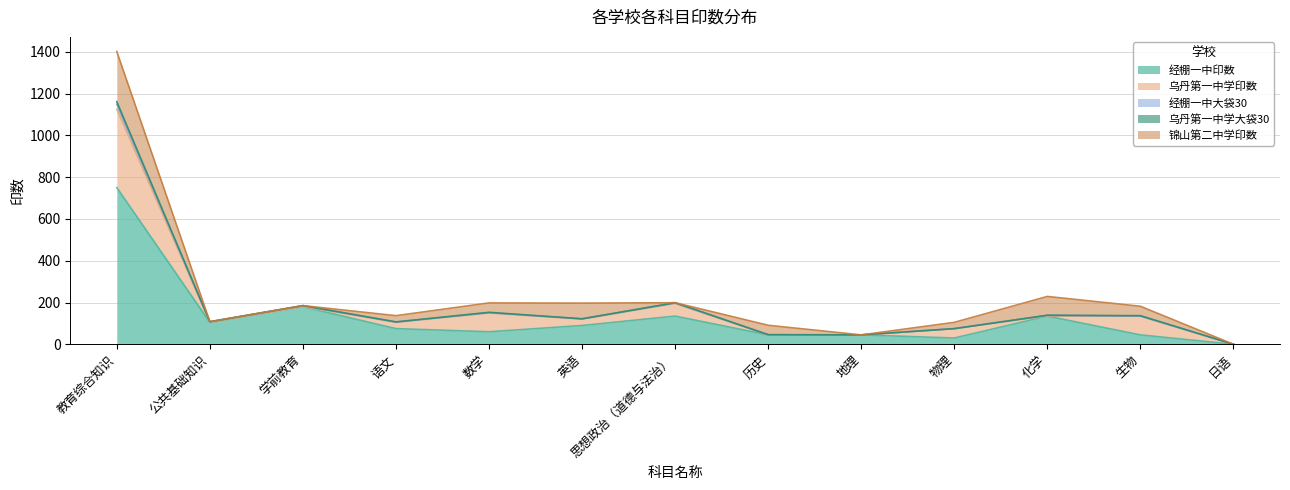

At which label is 经棚一中印数 closest to 375?

学前教育